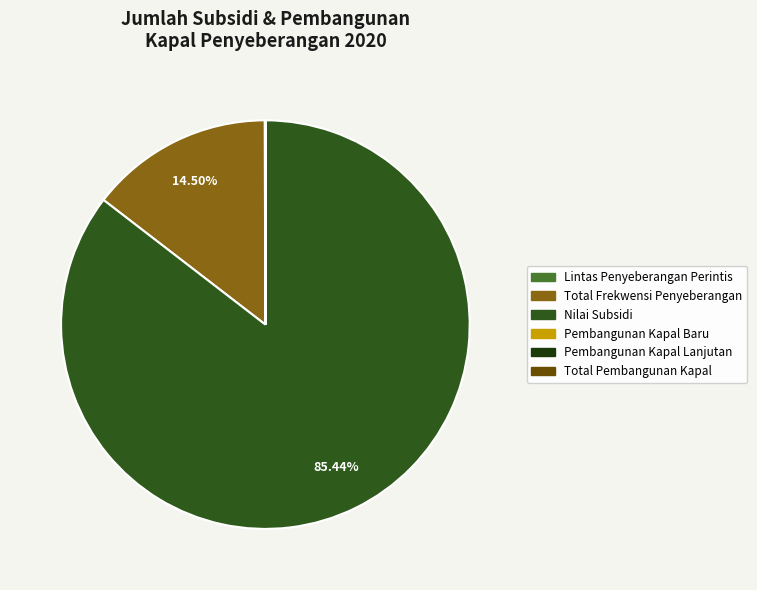

Is there any slice that represents more than half of the pie?

Yes